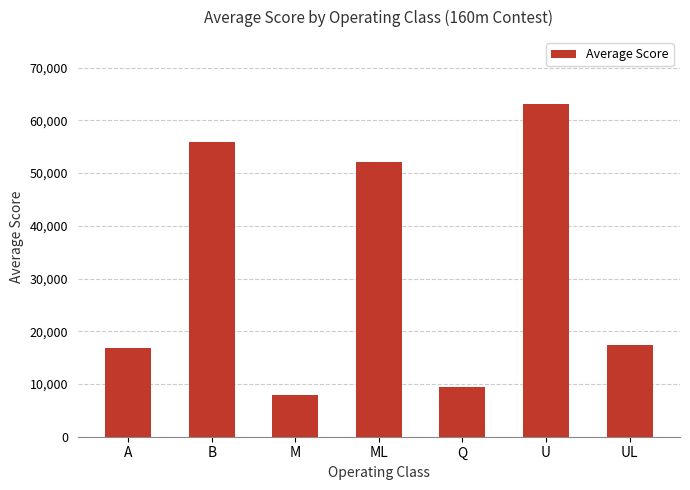

What is the smallest value displayed?

8004